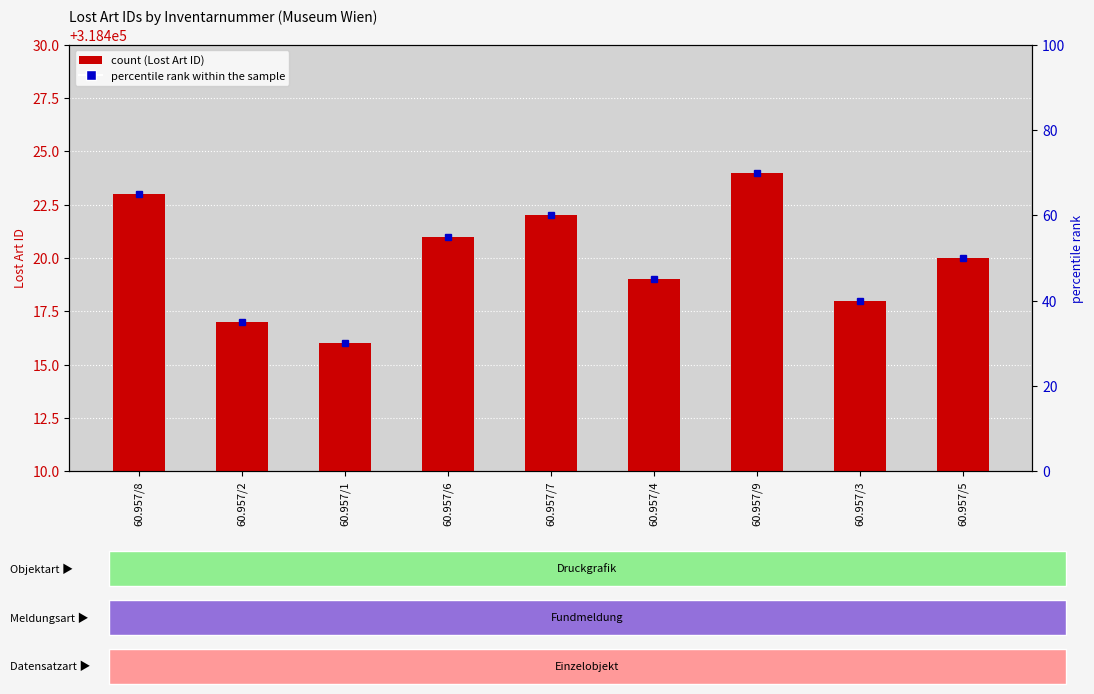

Are the bars horizontal?

No